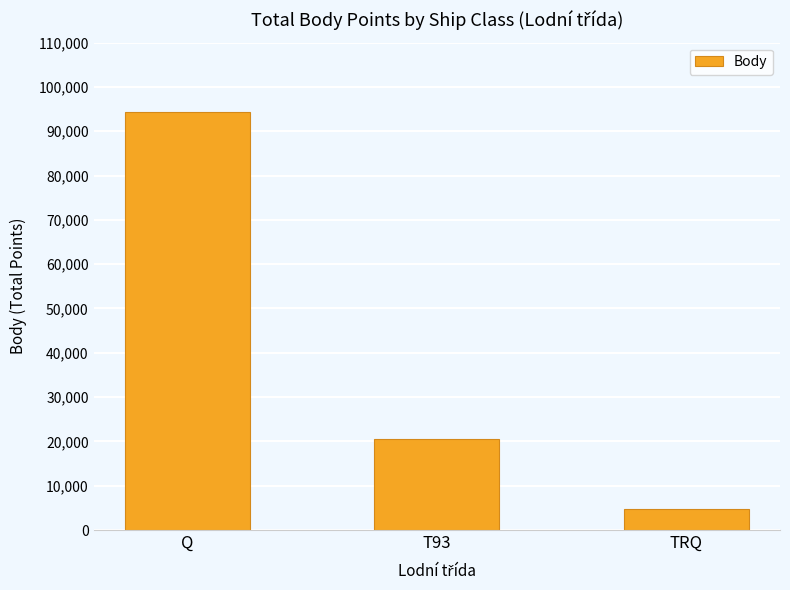

Which category has the highest value across all series?

Q